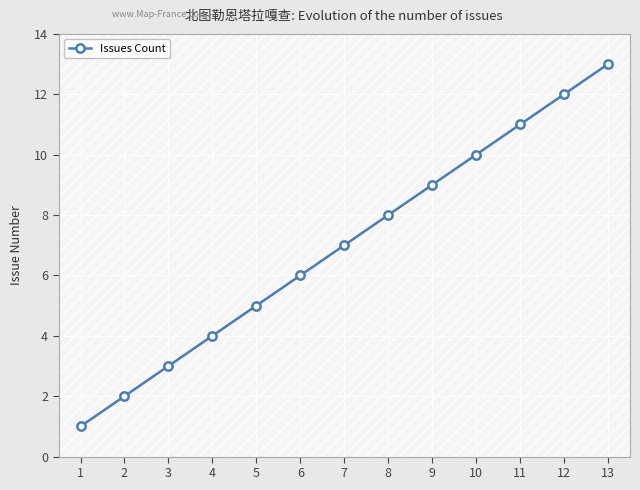

Rank the categories by value from highest to lowest.

13, 12, 11, 10, 9, 8, 7, 6, 5, 4, 3, 2, 1